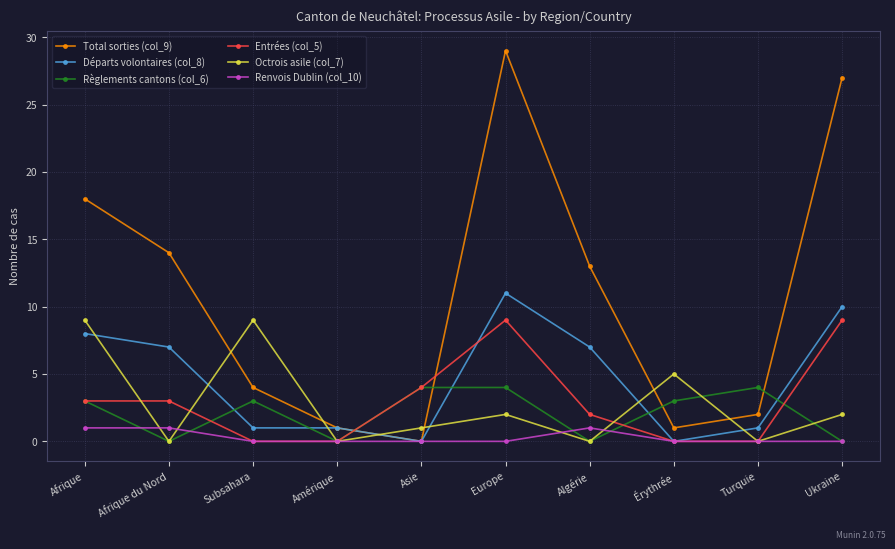

Count the Règlements cantons (col_6) values in the range 0 to 4.

10